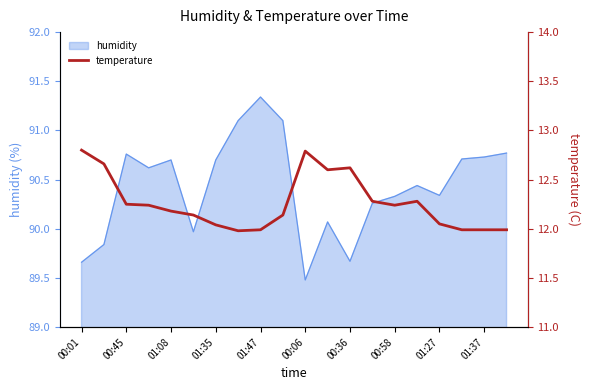

What is the ratio of the value at 15 to the value at 19?

1.0